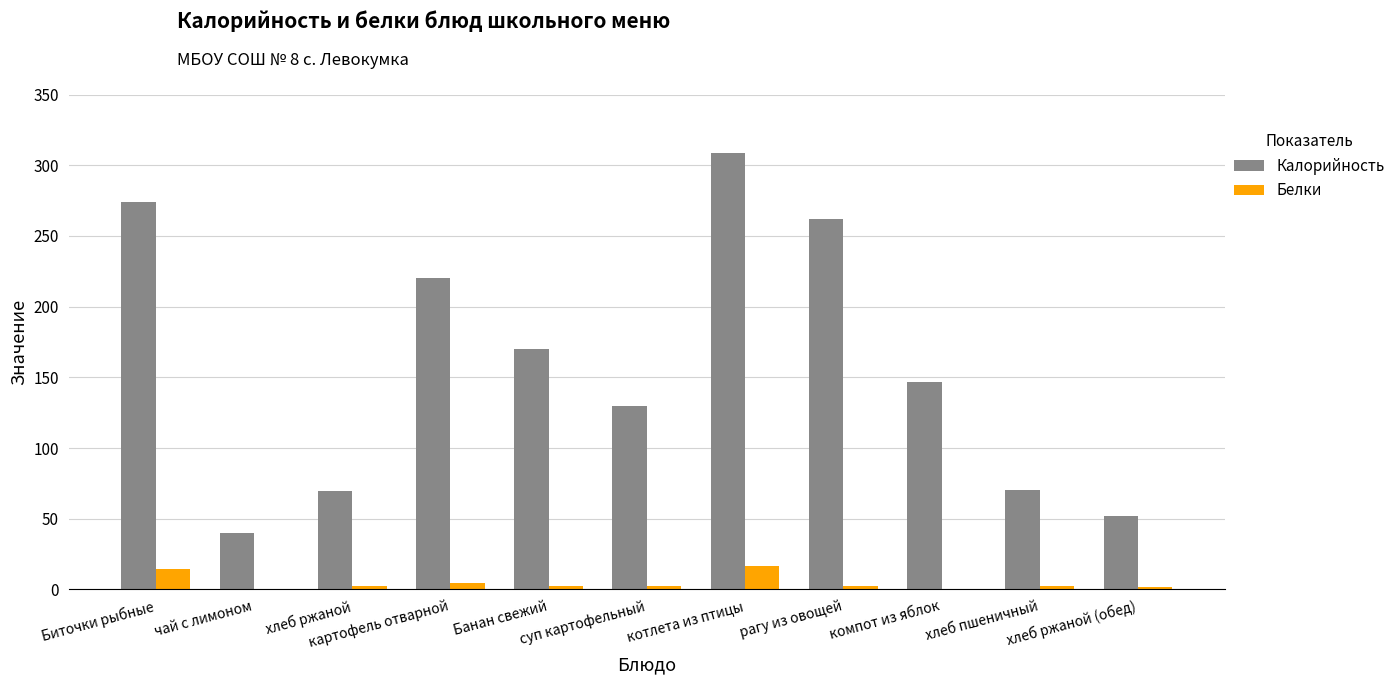

Which series has the largest total across all categories?

Калорийность